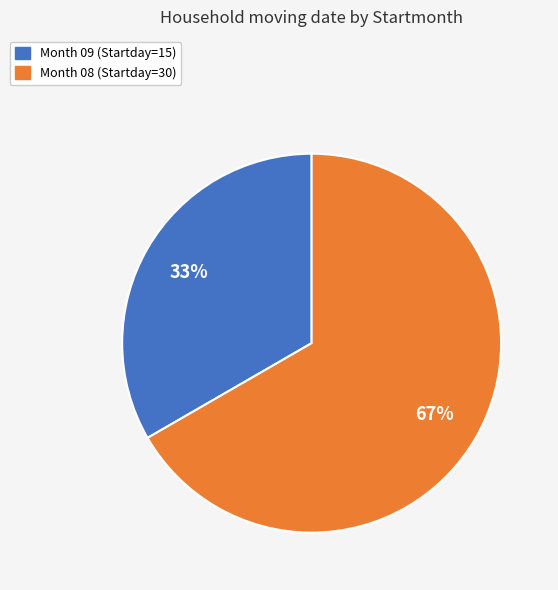

To the nearest percent, what is the average slice percentage?

50%